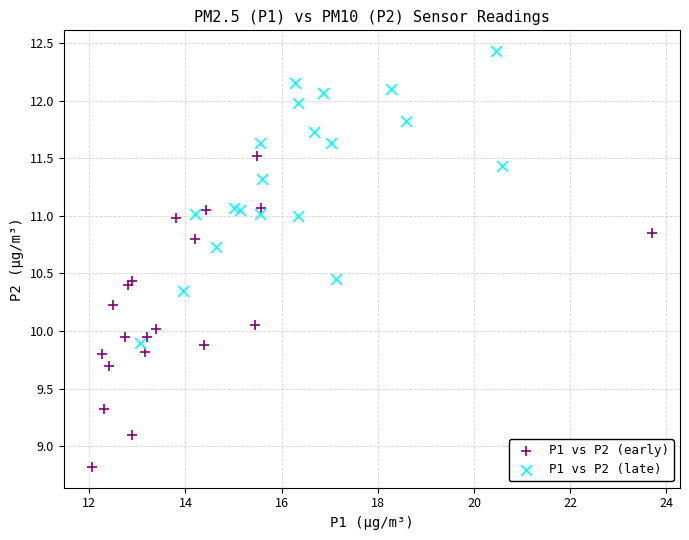

Which series contains the lowest Y value?

P1 vs P2 (early)